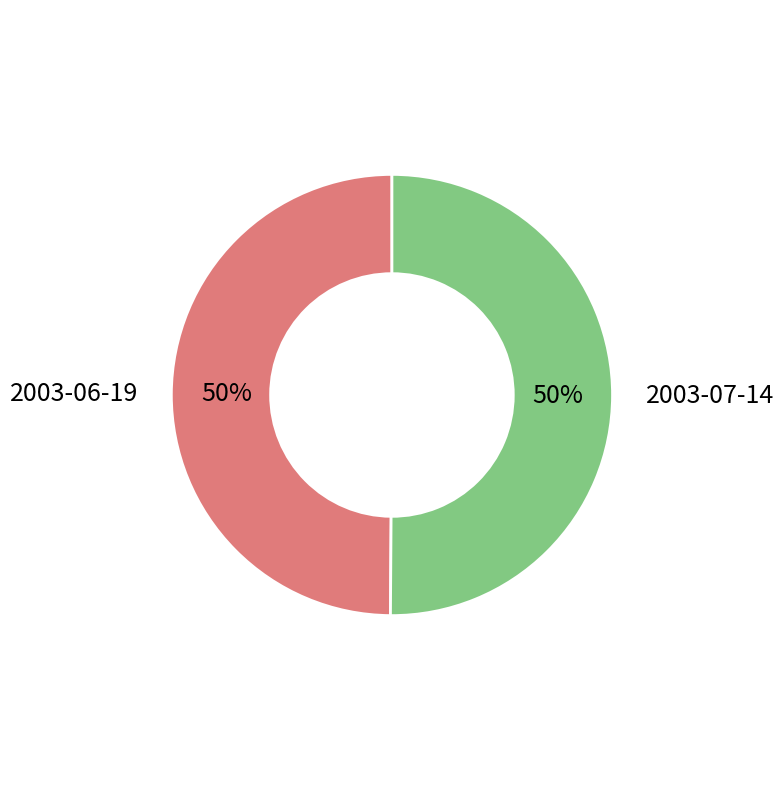

True or false: 2003-06-19 accounts for 50% of the total.

True